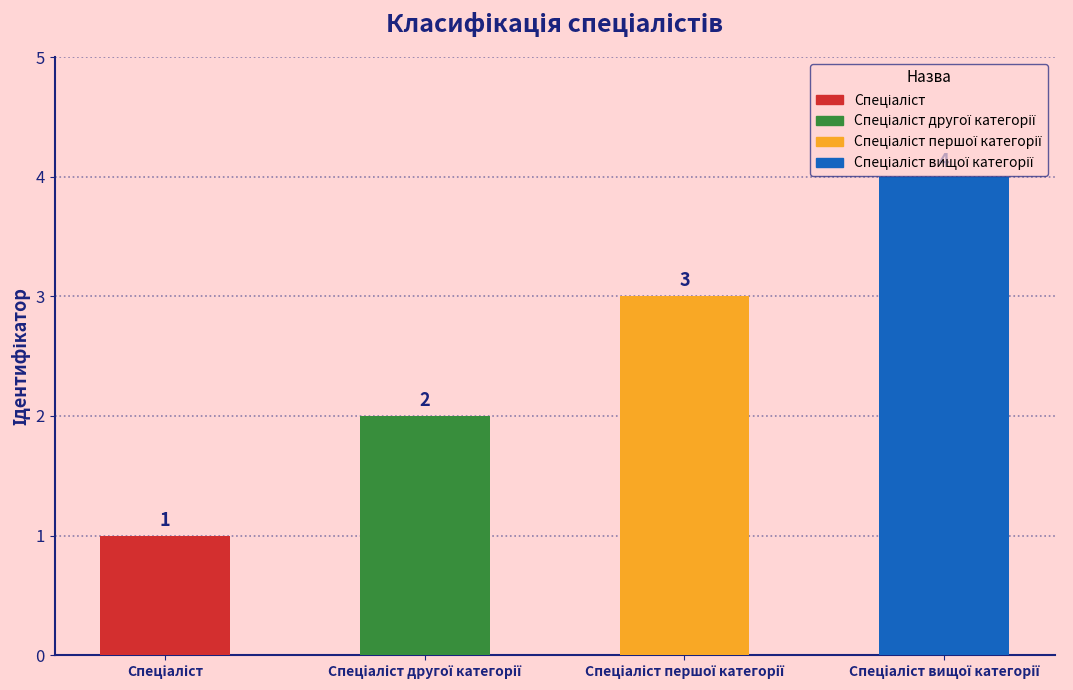

Count the values in the range 2 to 4.

3